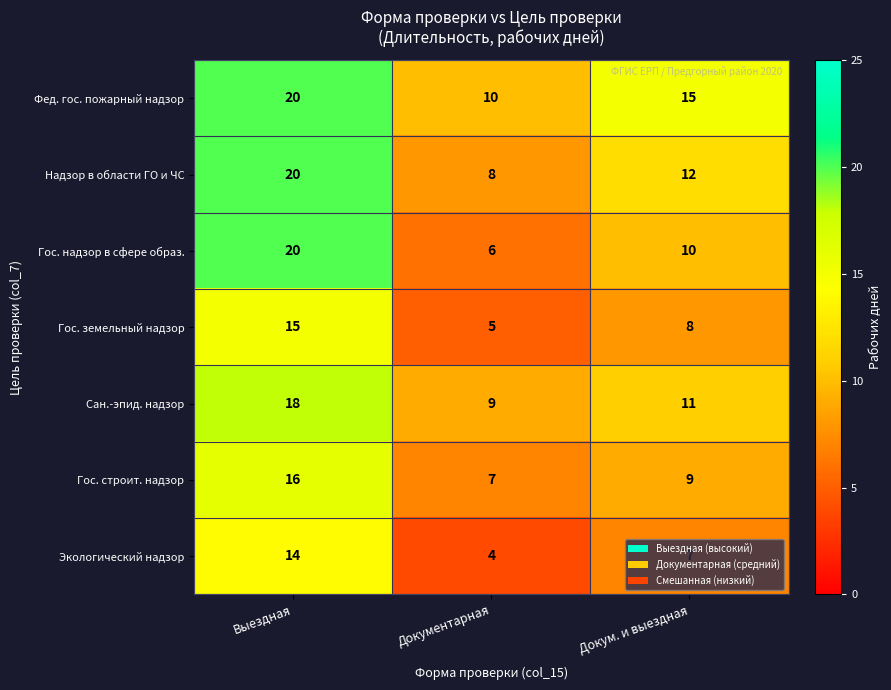

Which series changed the most between Выездная and Документарная?

Гос. надзор в сфере образ.